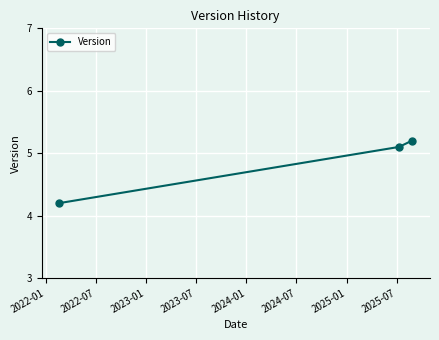

Reading left to right, list all the values displayed in this chart.

4.2	5.1	5.2